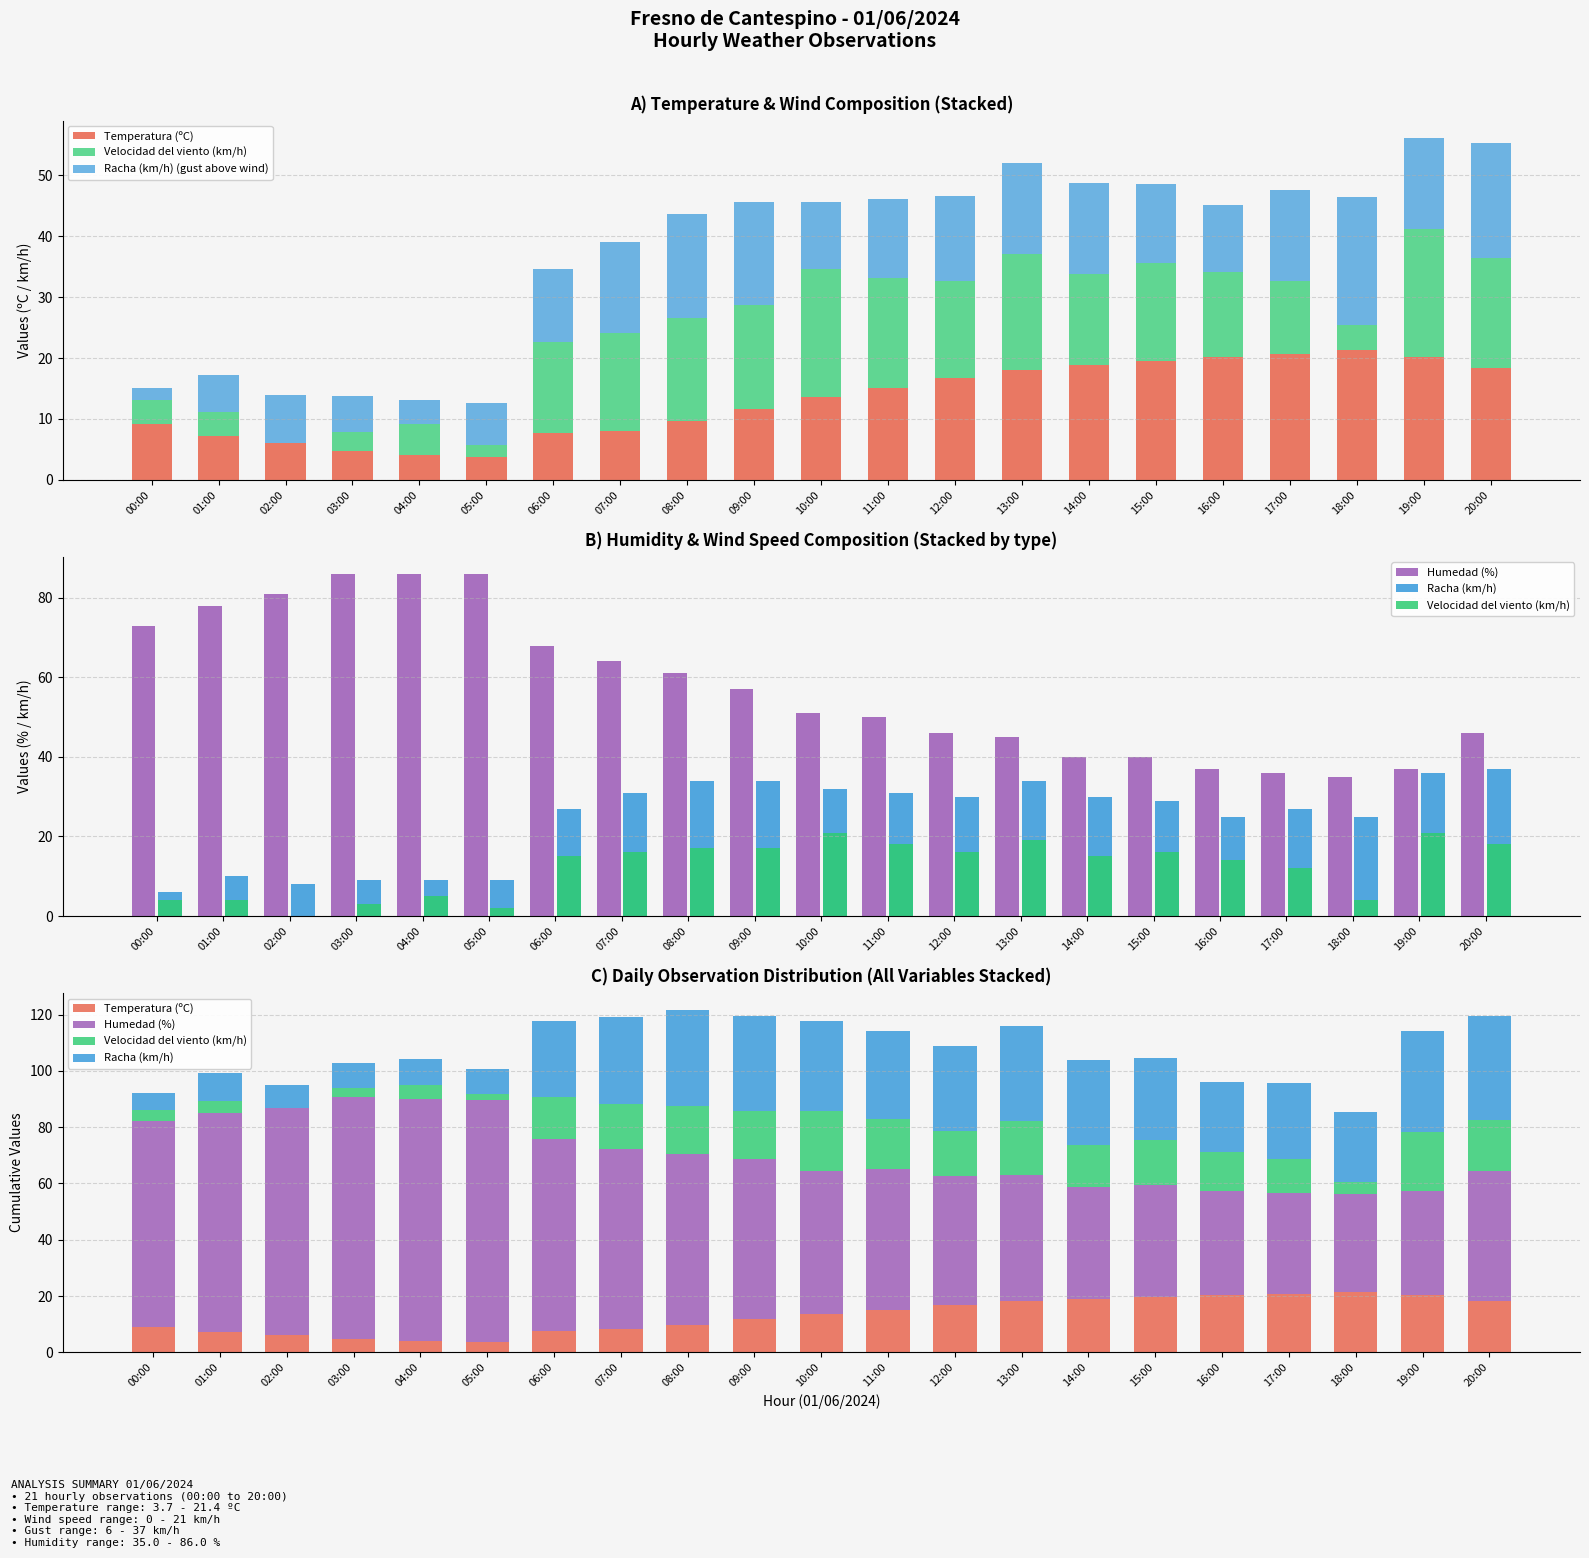

Where does the Velocidad del viento (km/h) series first go above 15?

07:00